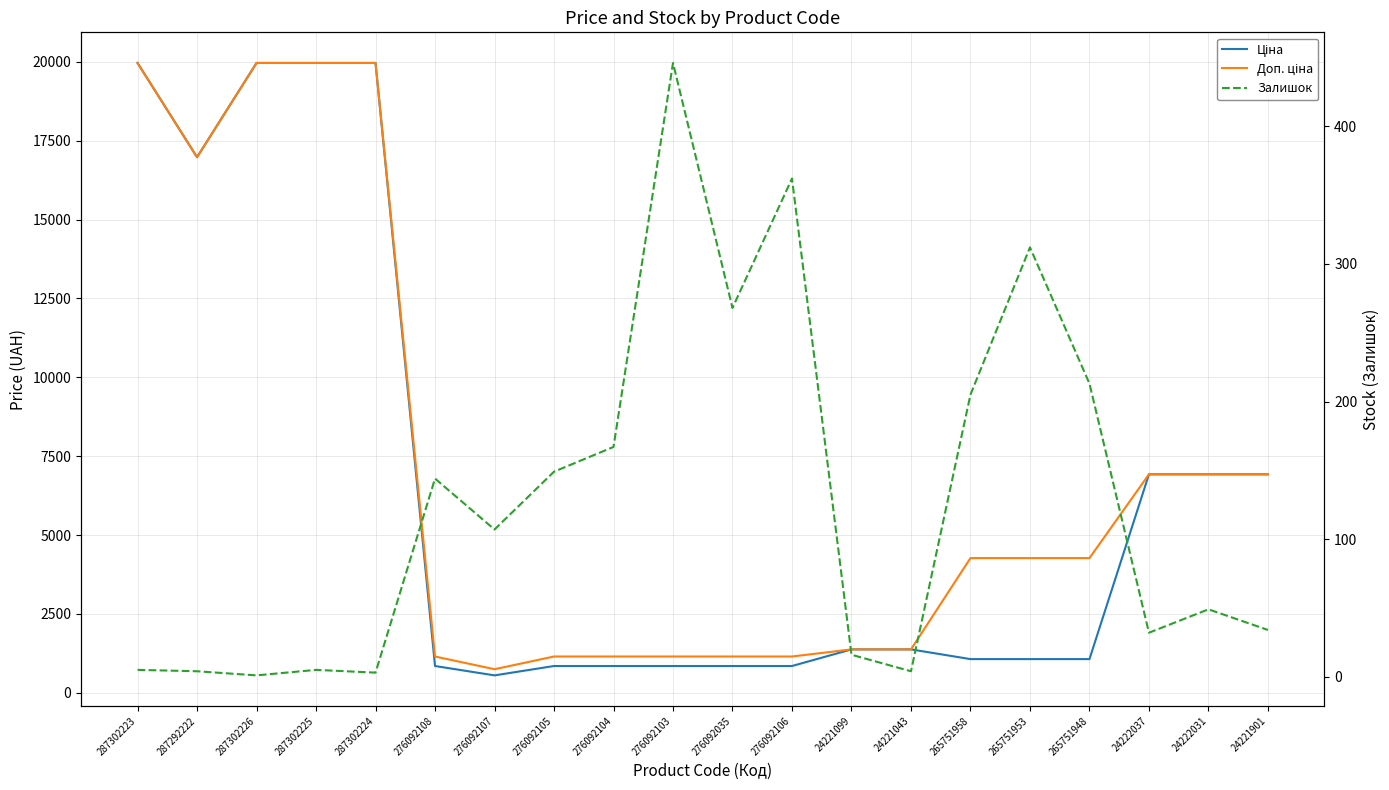

Is it true that Доп. ціна equals 665.8 at 276092108?

False